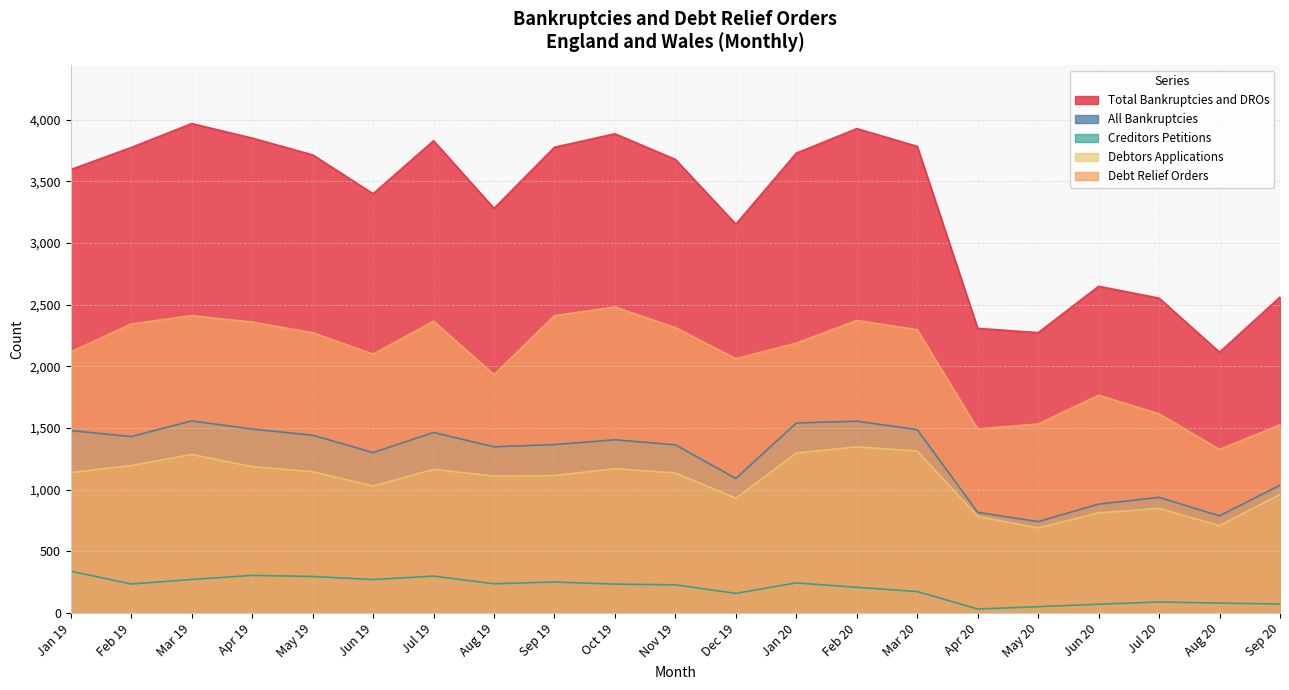

True or false: Total Bankruptcies and DROs and Debtors Applications cross at least once.

False